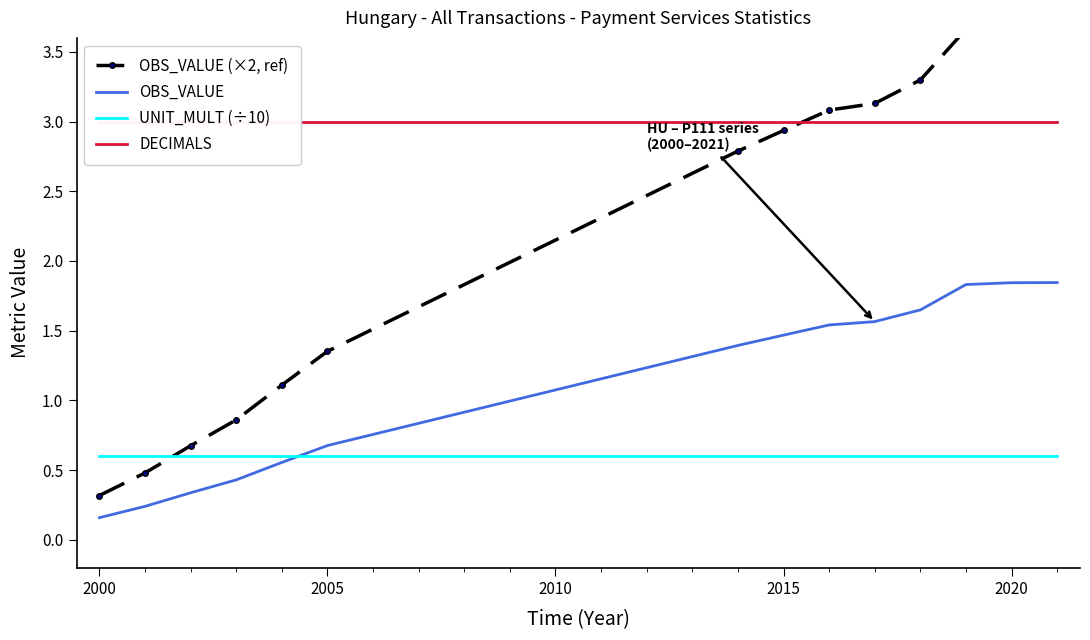

How many categories are shown in the chart?

14